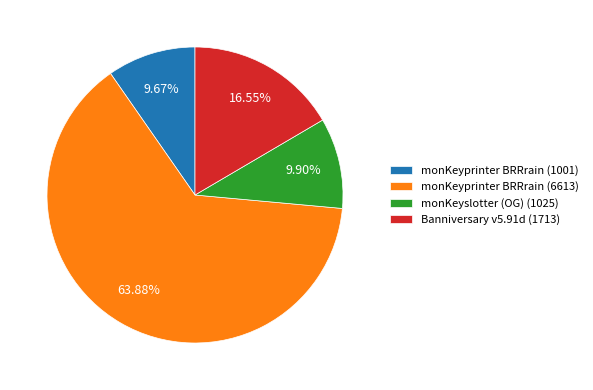

Approximately how many times larger is the value at monKeyprinter BRRrain (1001) compared to monKeyslotter (OG) (1025)?

1.0